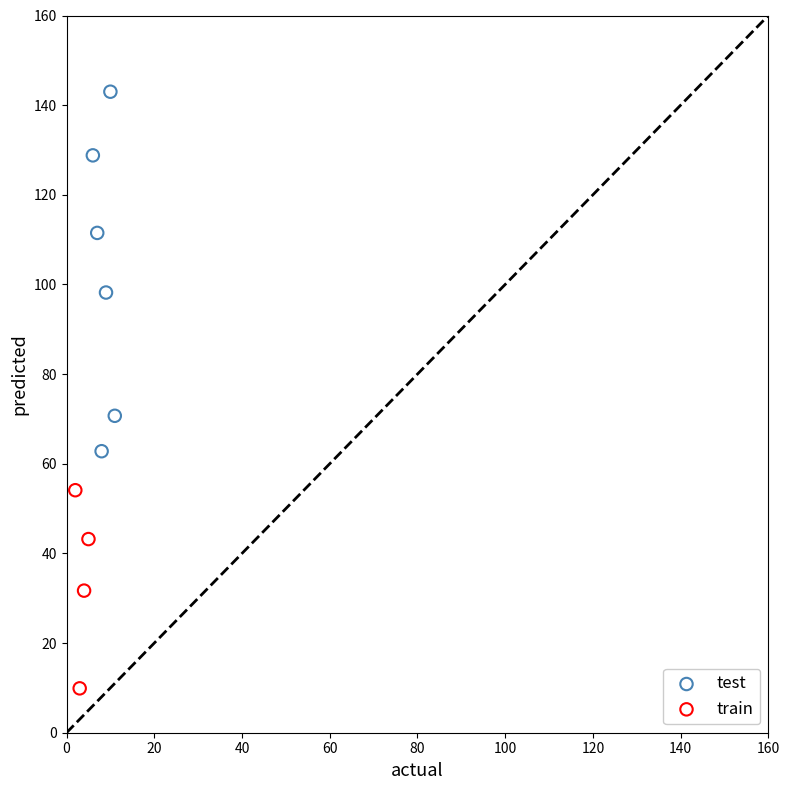

Which series contains the lowest Y value?

train